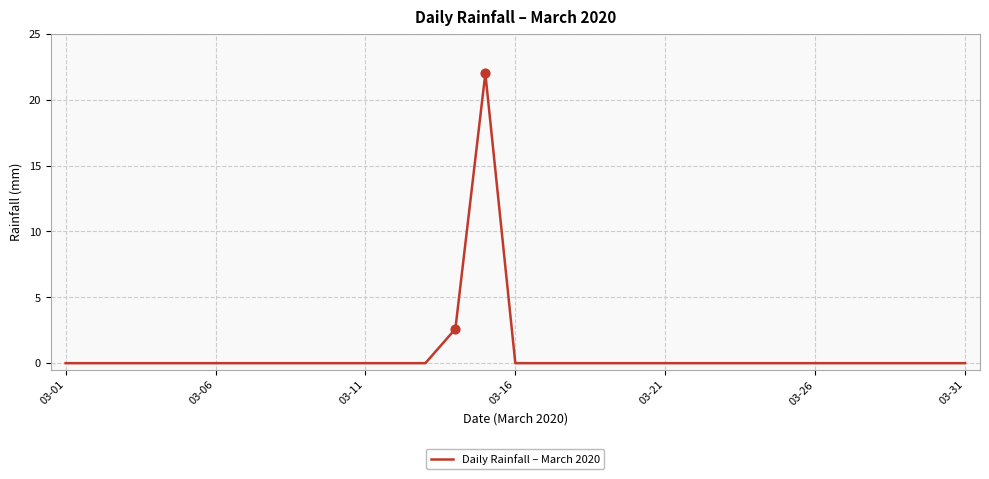

What is the greatest value displayed?

22.0